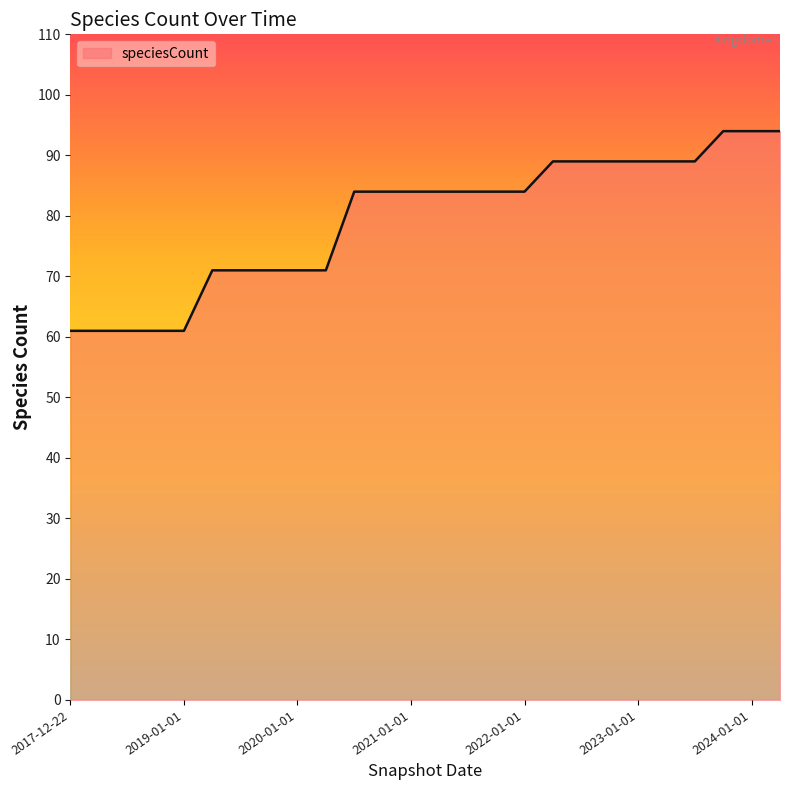

What is the maximum value shown in the chart?

94